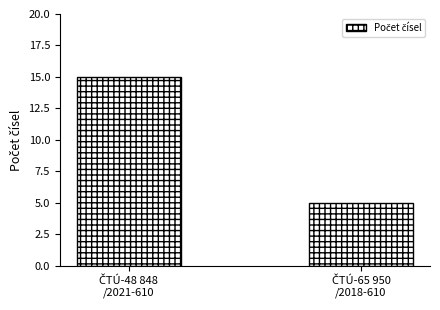

What is the sum of all values?

20